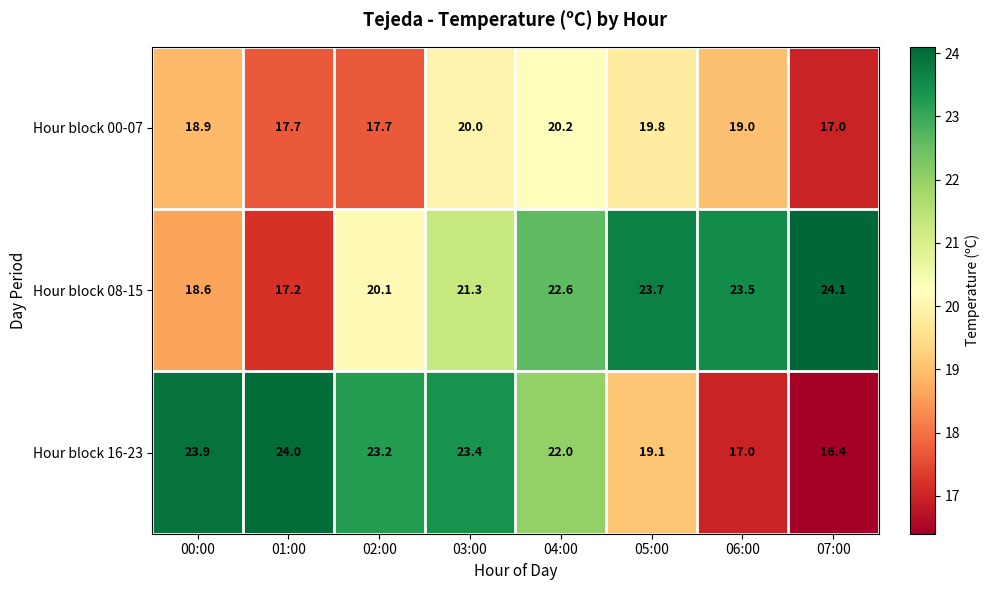

What is the smallest value displayed?

16.4